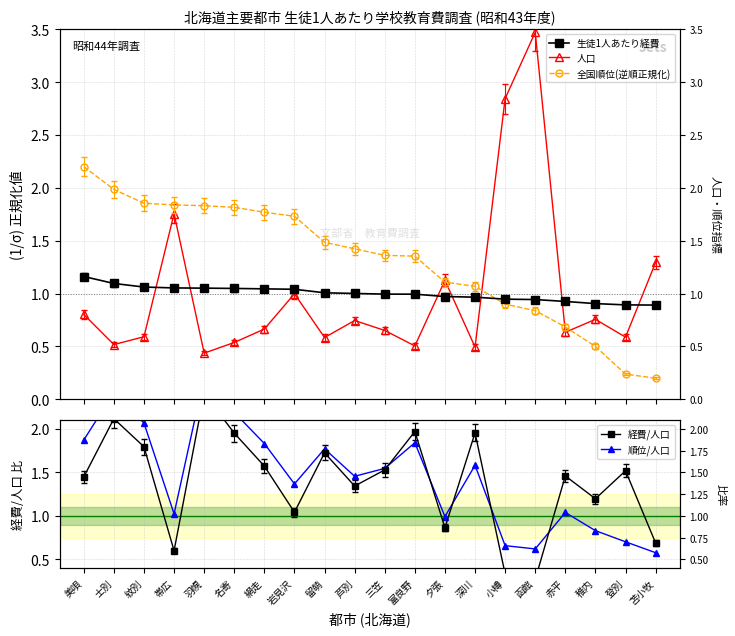

The value of 人口 at 帯広 is 0.7. True or false?

False